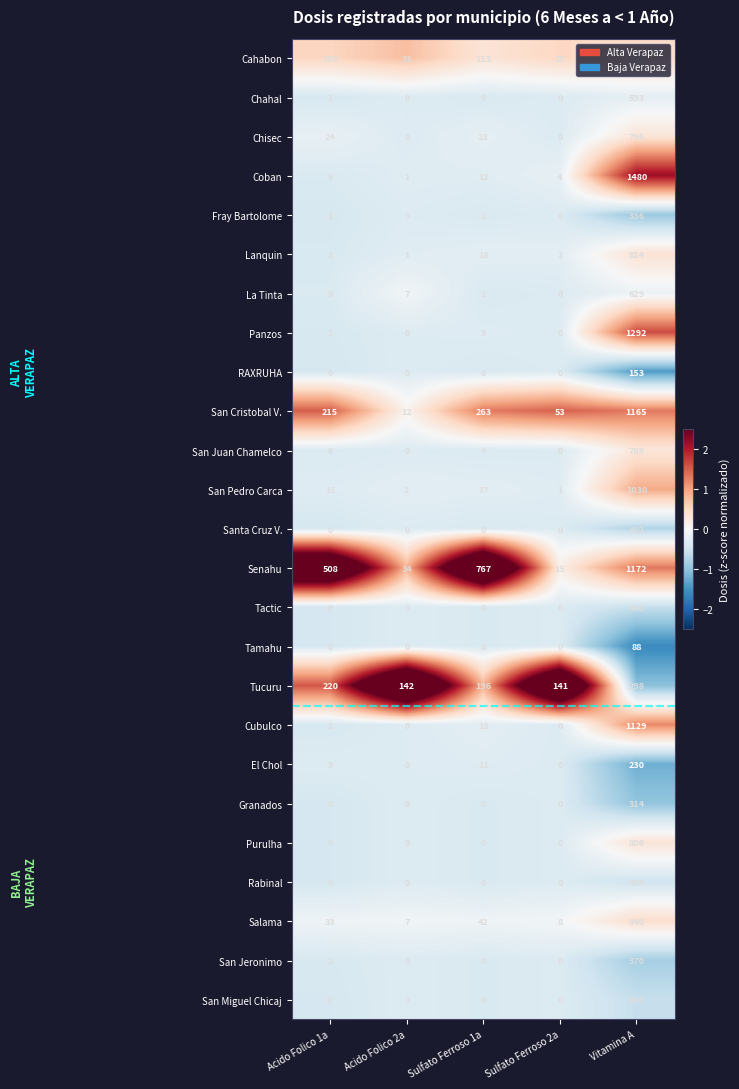

Where is Lanquin nearest to the value 407?

Sulfato Ferroso 1a